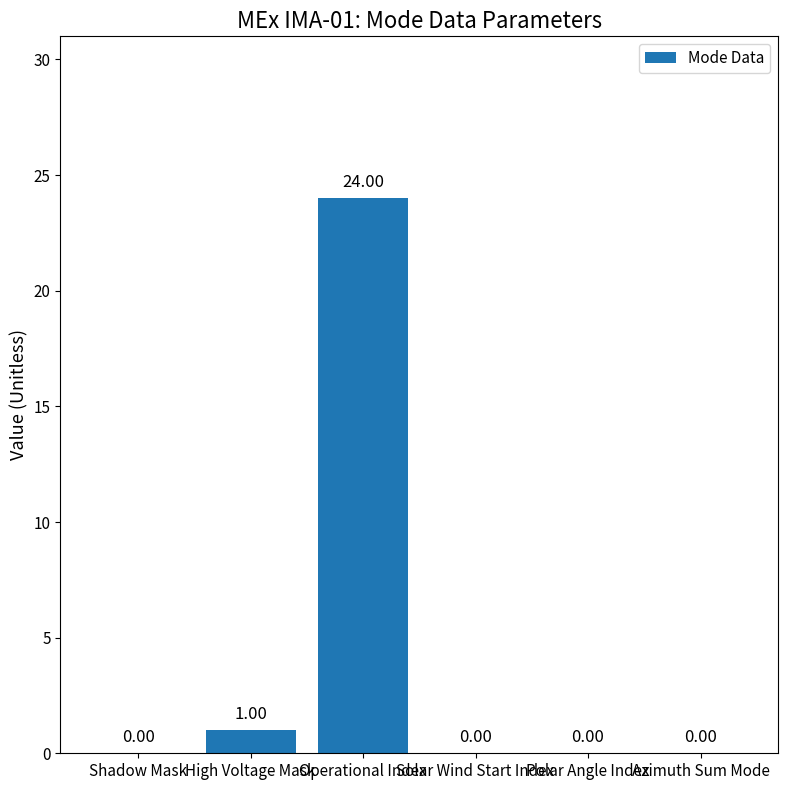

Are the bars horizontal?

No